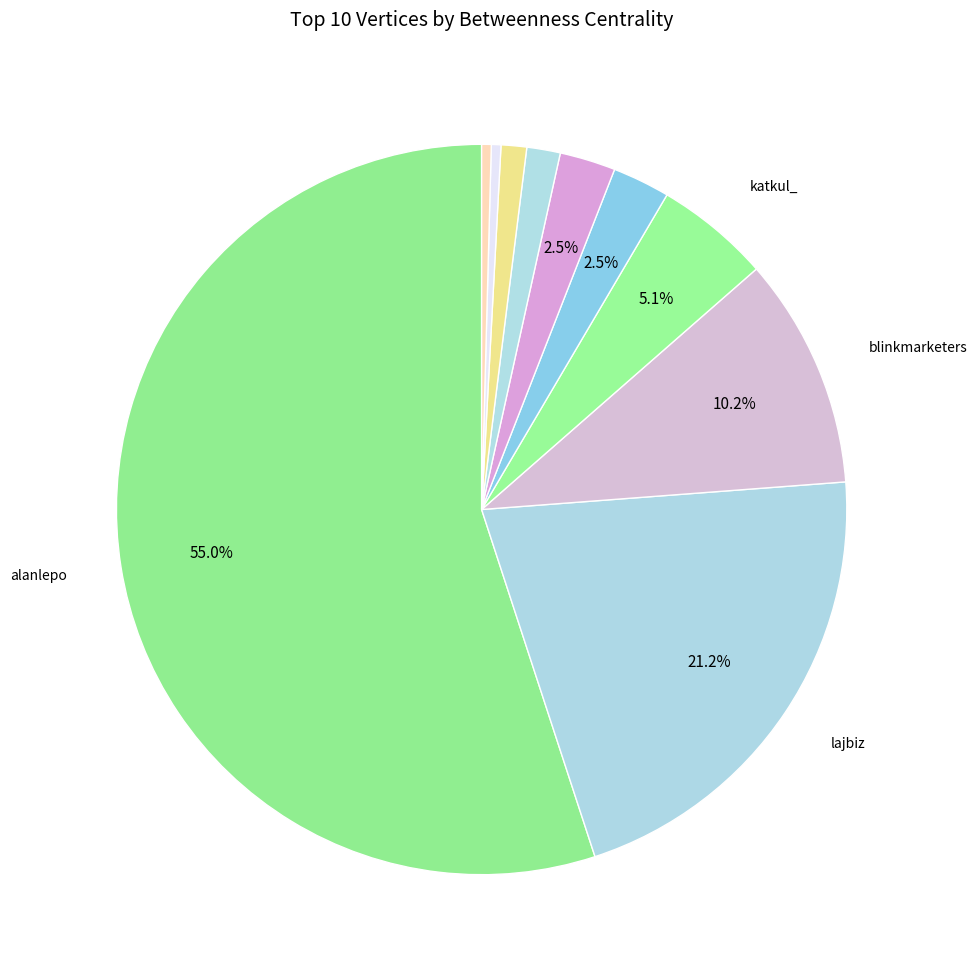

How many slices are in this pie chart?

10